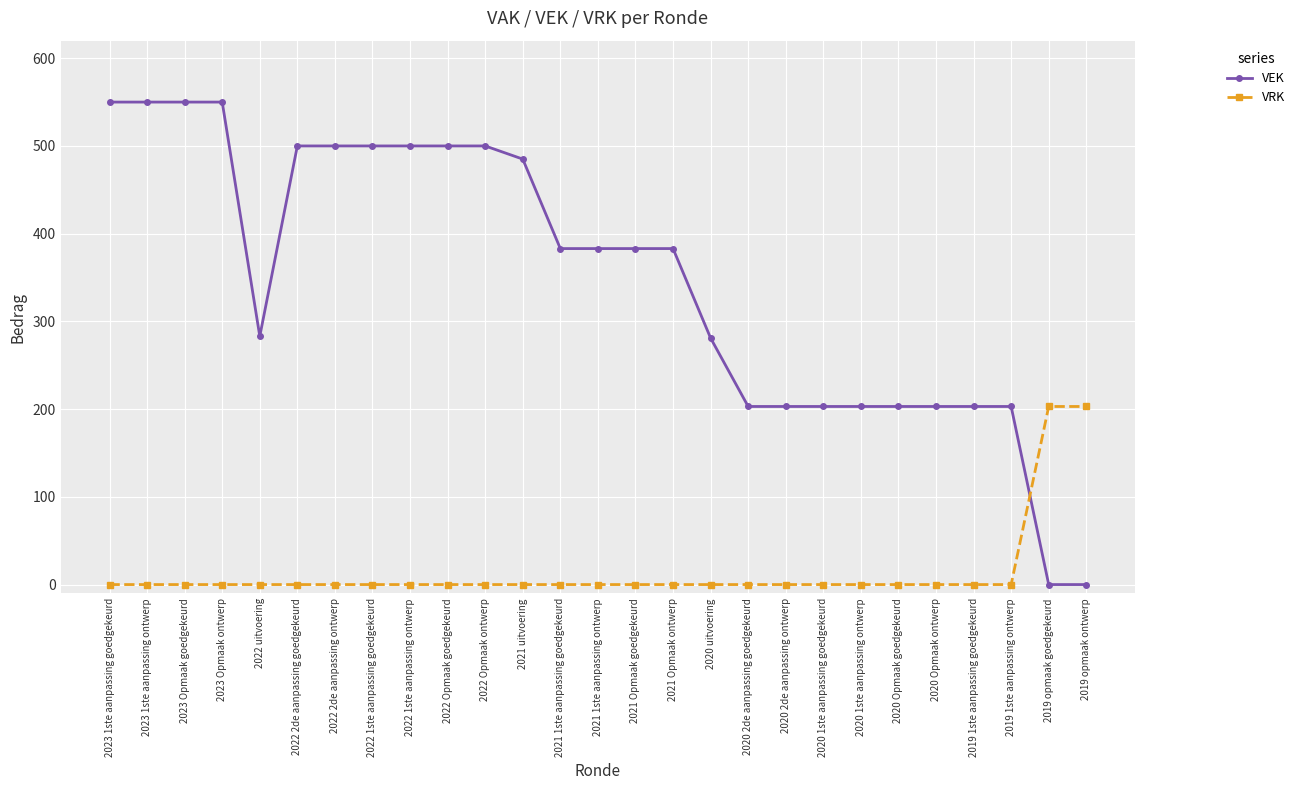

Between 2021 Opmaak goedgekeurd and 2020 1ste aanpassing ontwerp, which series saw the biggest shift?

VEK